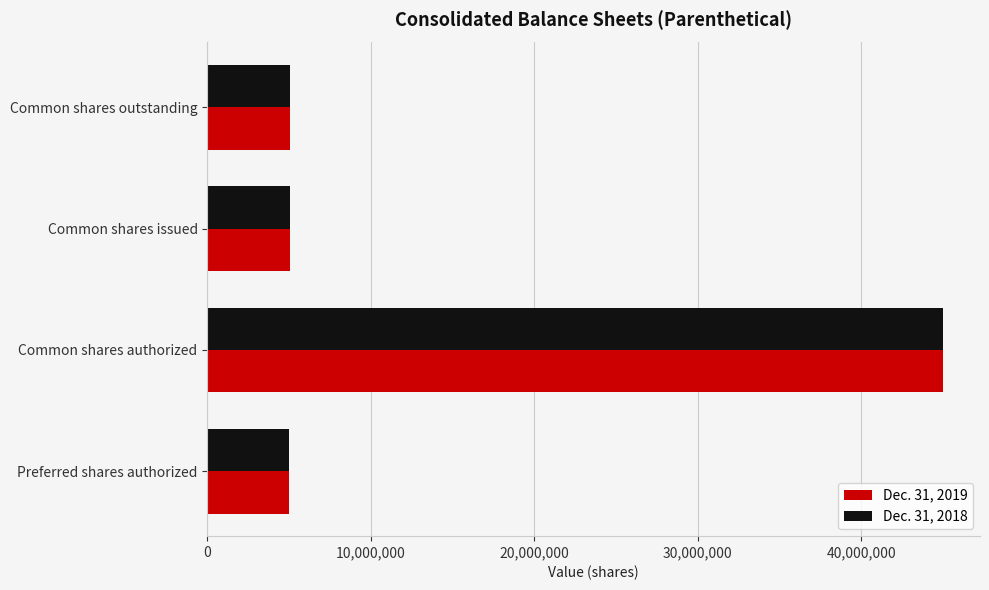

At which category is the sum across all series the highest?

Common shares authorized